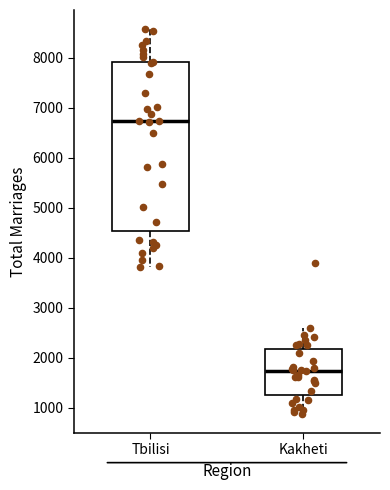

Which box has the lowest median line?

Kakheti